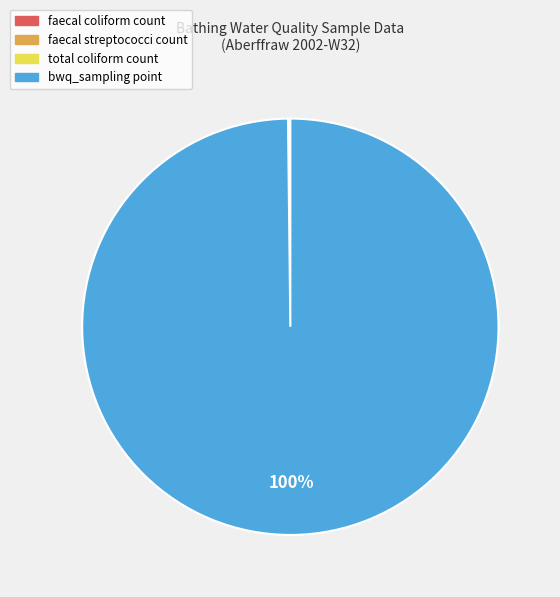

To the nearest percent, what is the difference between the largest and smallest slice percentages?

100%